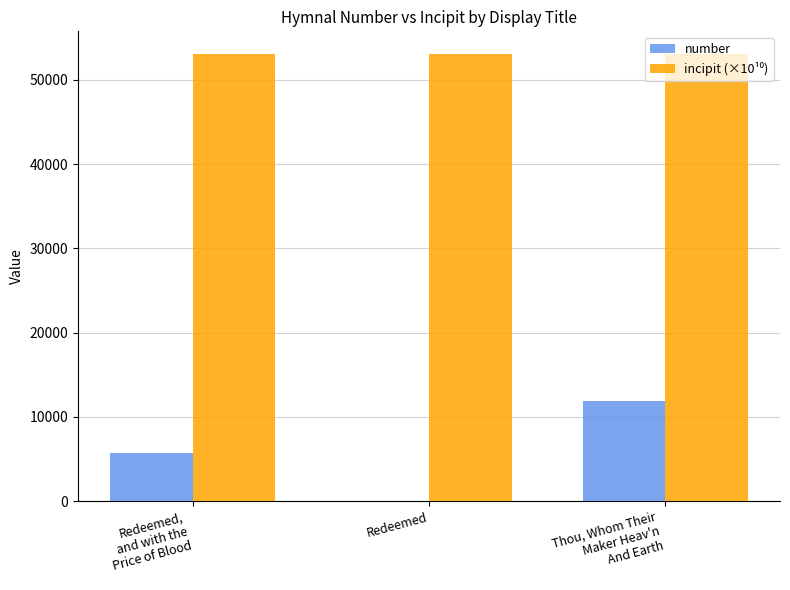

What is the greatest value displayed?

53121.7